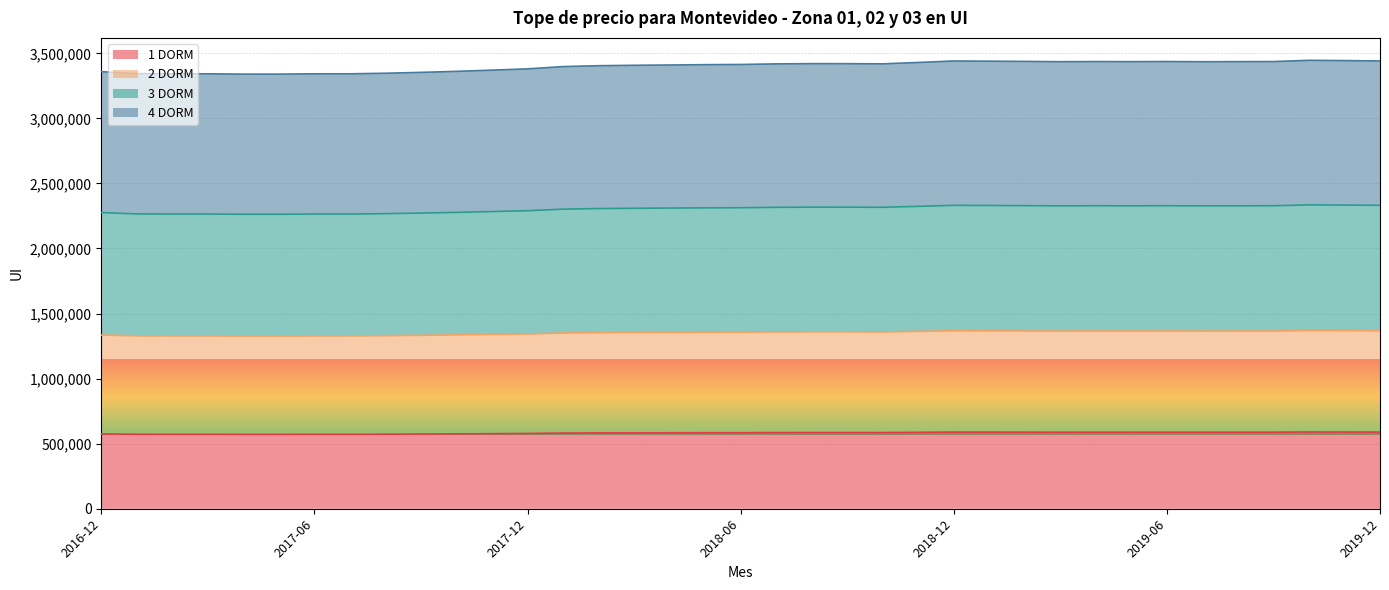

Count the number of data series in this chart.

4